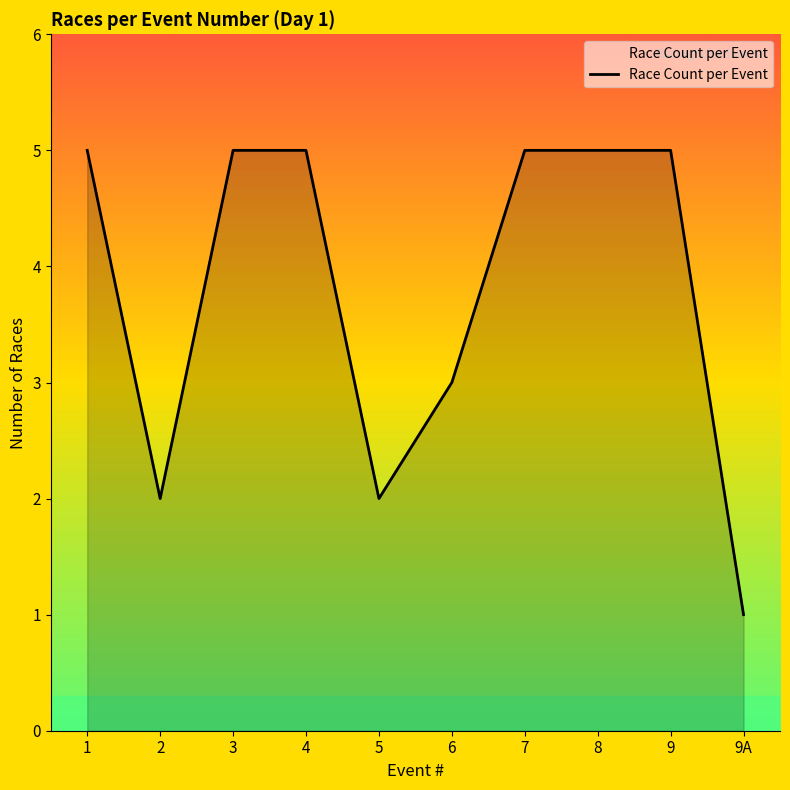

What is the approximate value at 5?

2